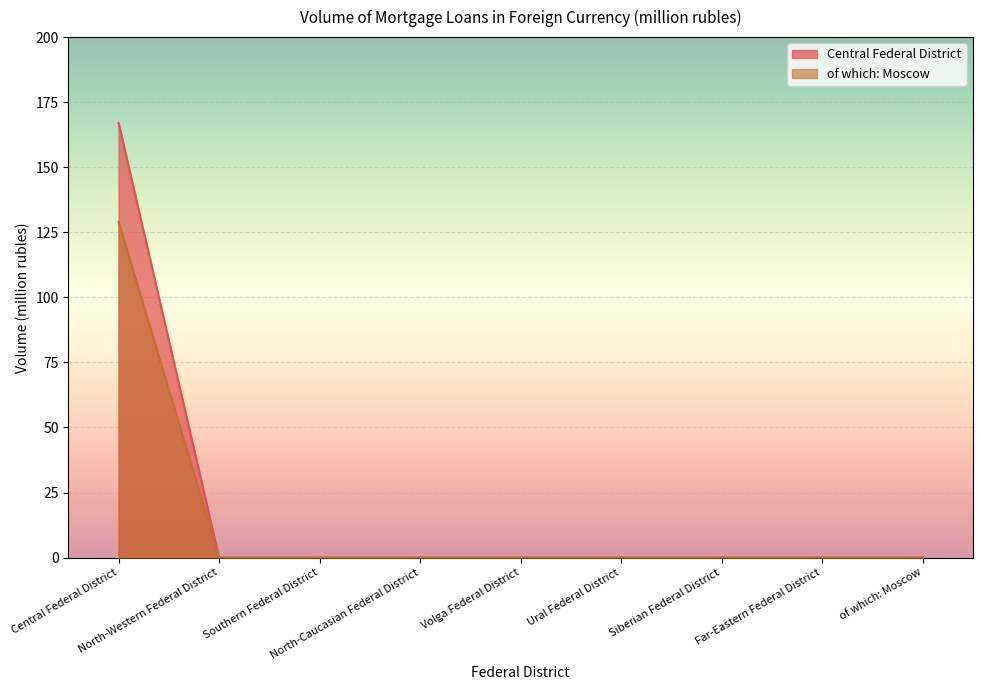

At how many categories does at least one series exceed 3?

1